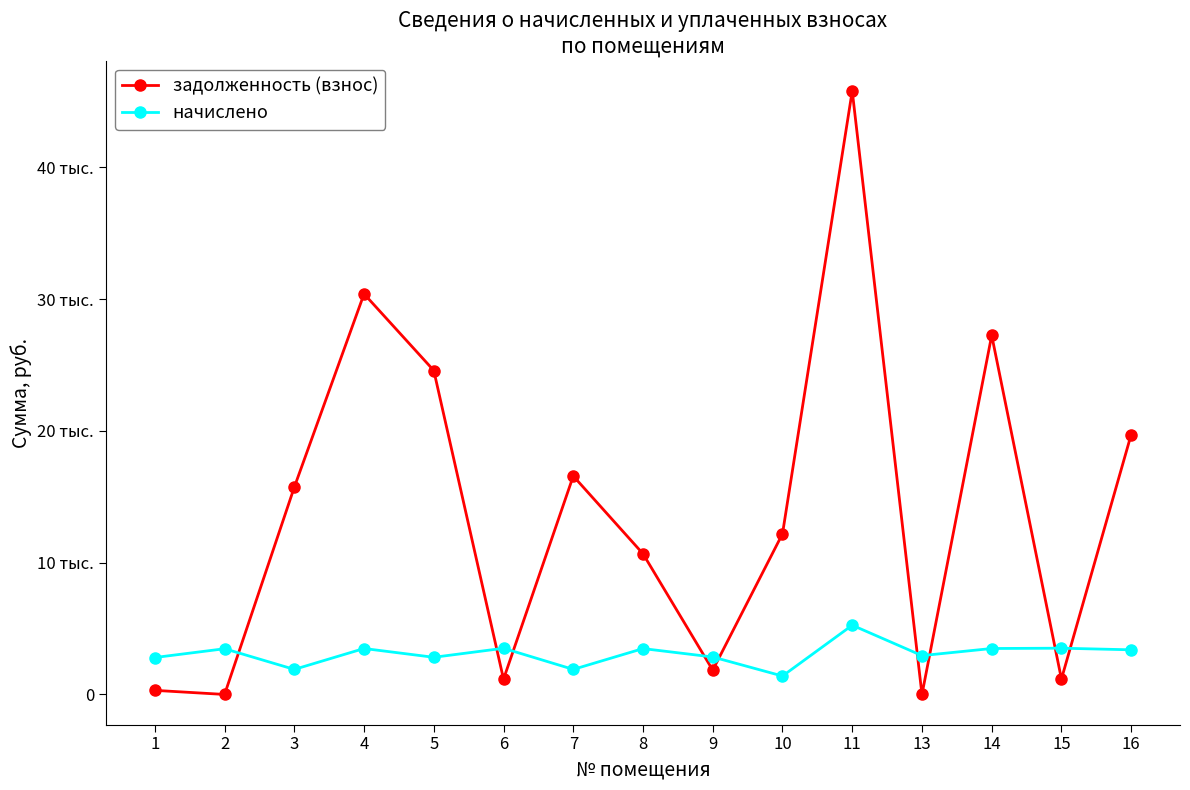

Does the chart have visible grid lines?

No